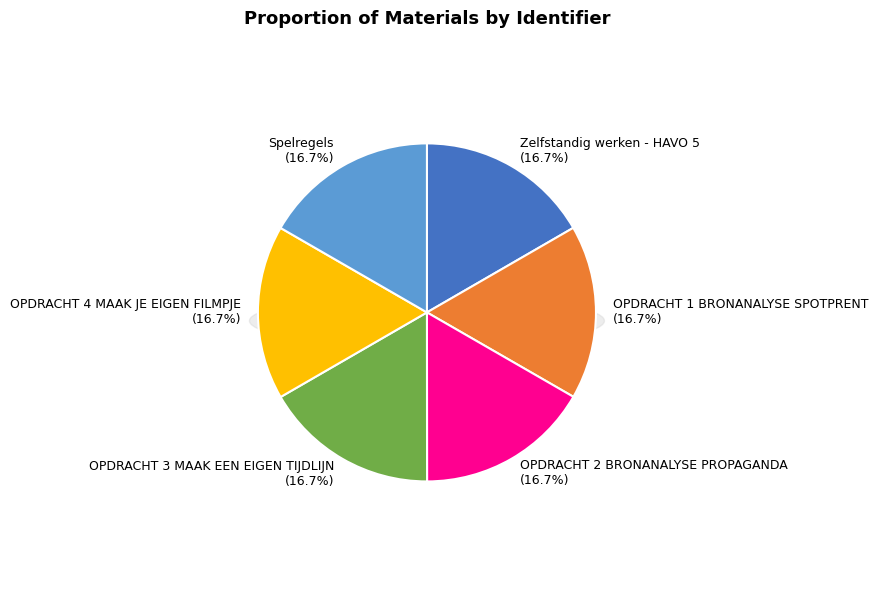

Combined, do OPDRACHT 2 BRONANALYSE PROPAGANDA and Spelregels account for over 50%?

No